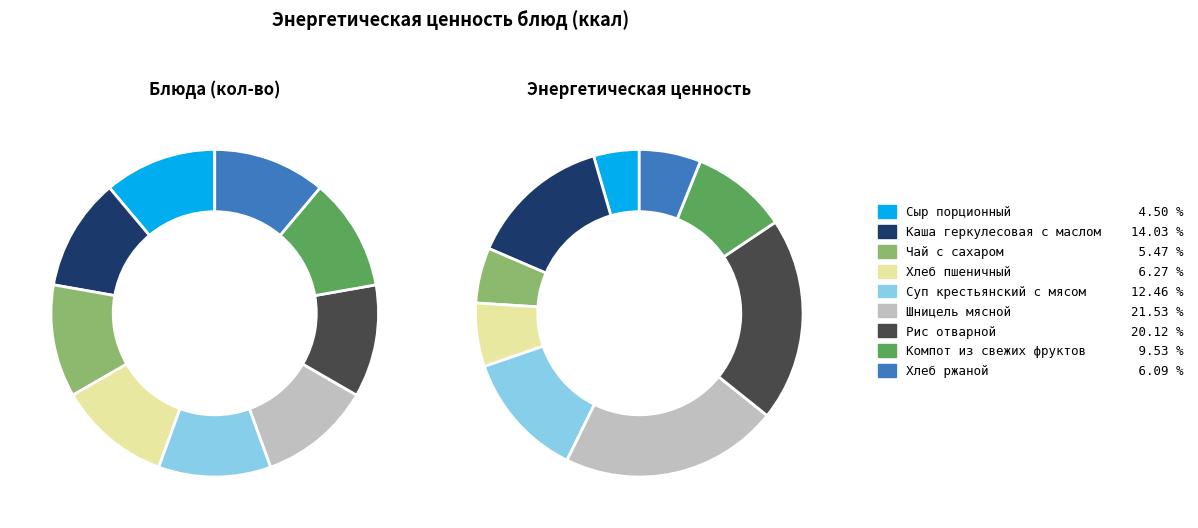

How many segments does this pie chart have?

9